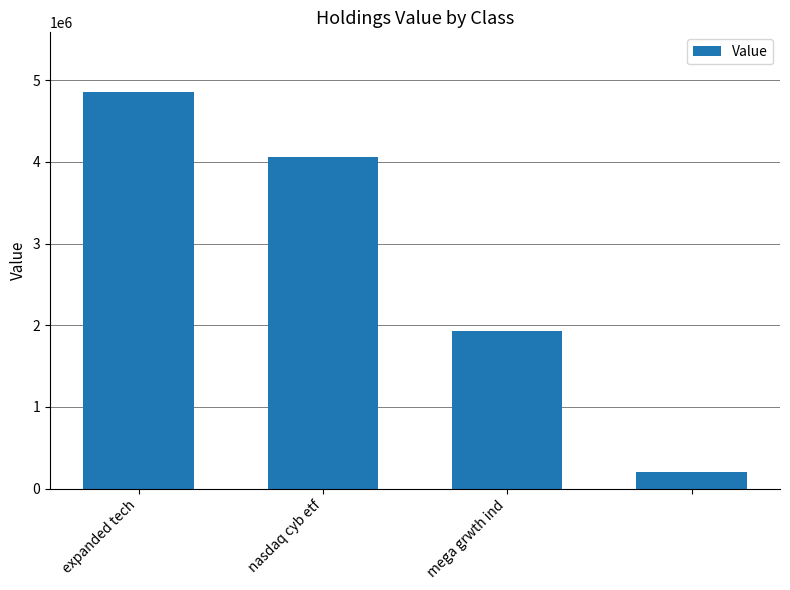

How many bars are there in total?

4